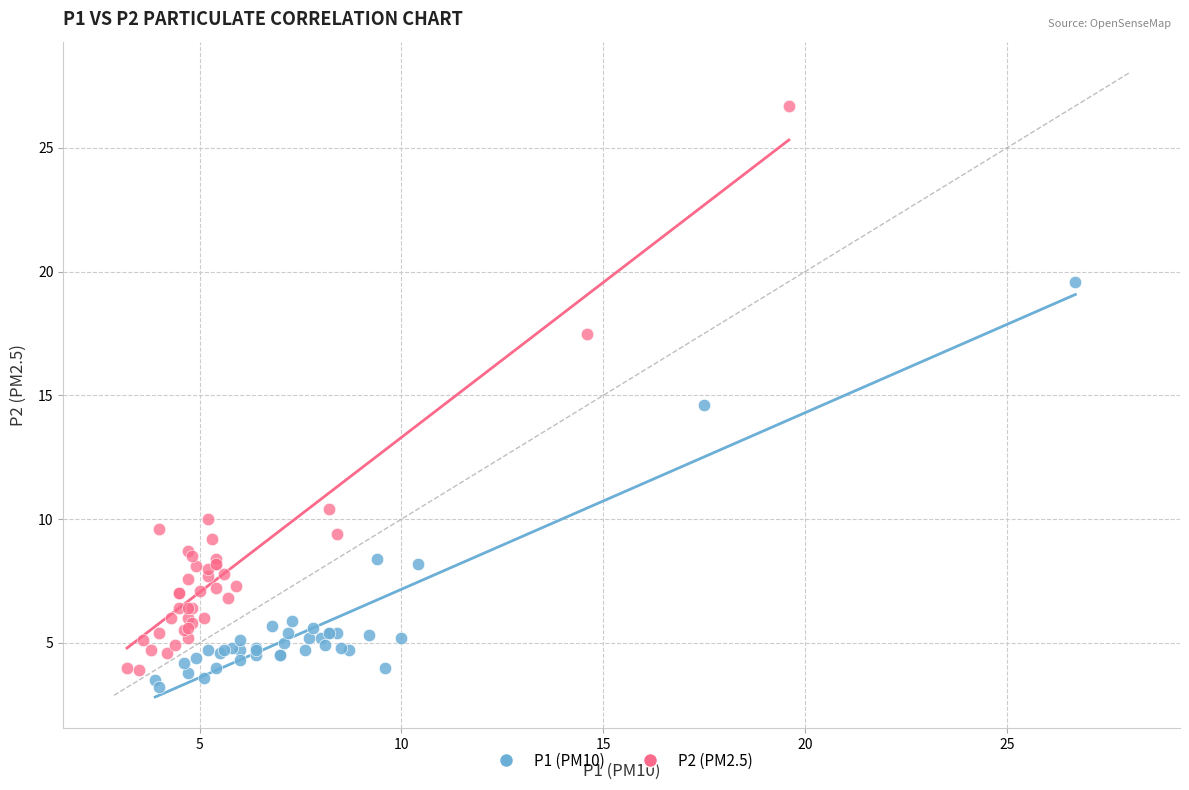

What are all the series names shown in the legend?

P1 (PM10), P2 (PM2.5)